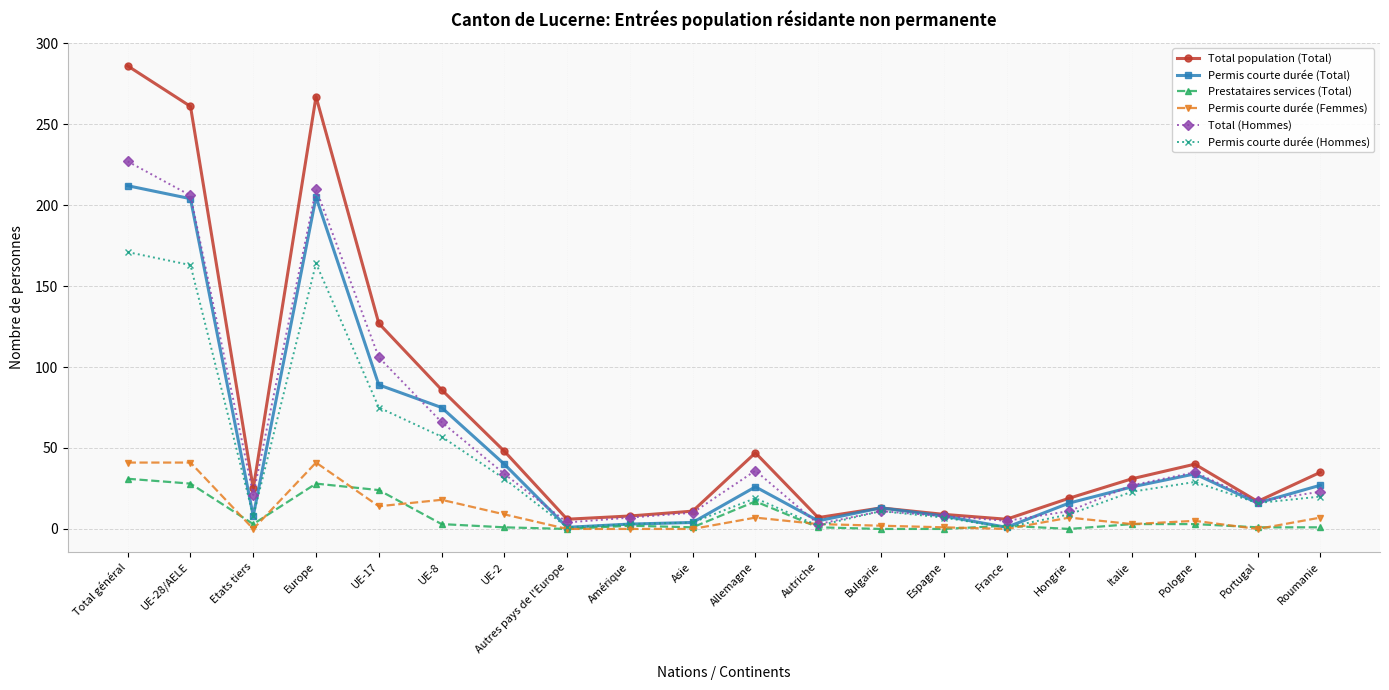

At Europe, list the series in order from largest to smallest.

Total population (Total), Total (Hommes), Permis courte durée (Total), Permis courte durée (Hommes), Permis courte durée (Femmes), Prestataires services (Total)